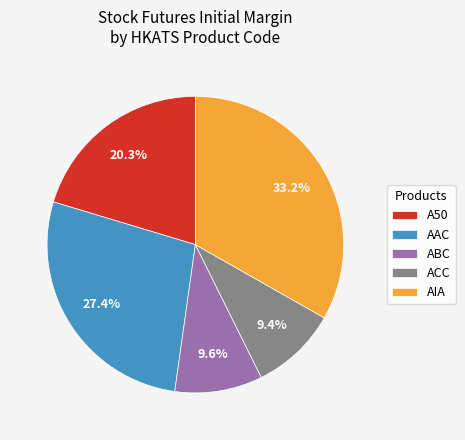

To the nearest percent, what portion does ABC represent?

10%